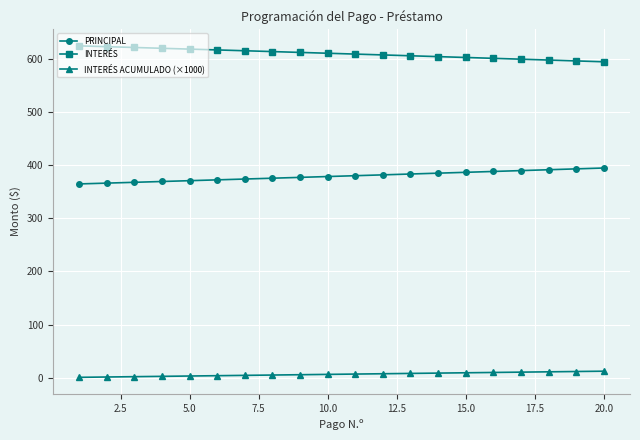

What is the lowest value of the INTERÉS series?

595.0